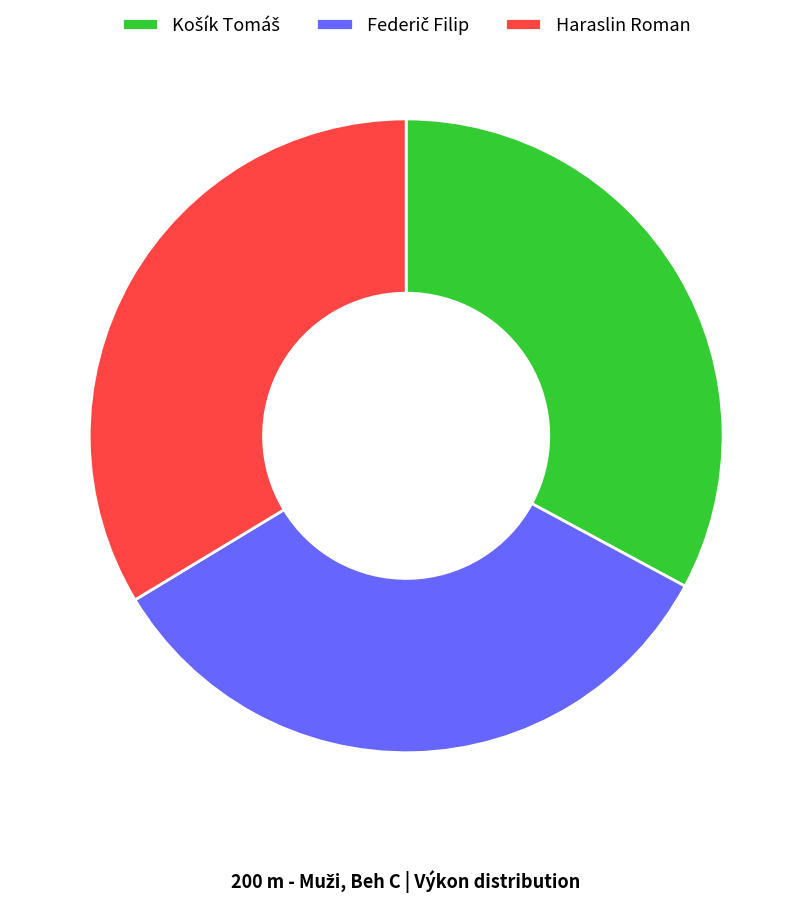

How many segments does this pie chart have?

3